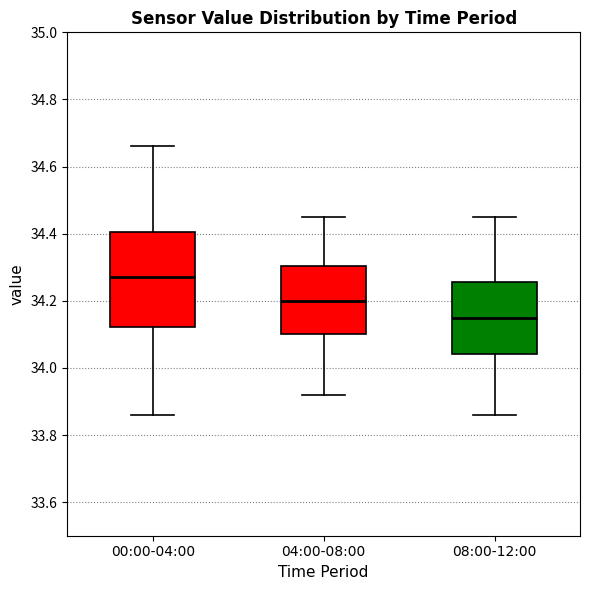

Which box has the lowest median line?

08:00-12:00